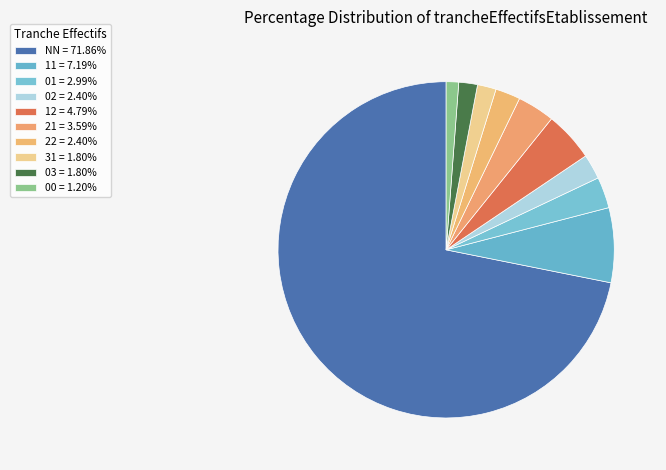

How many slices are in this pie chart?

10